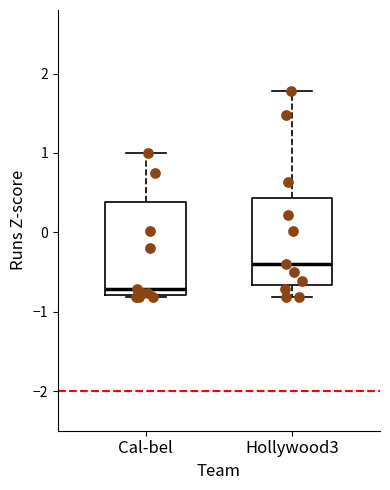

Reading left to right, read every box against the y-axis: the position of its median line, the range the box covers, and the ends of its whiskers. The values are not printed on the chart, so give them approximately, as read against the axis.

Cal-bel: median -0.7, box -0.8 to 0.4, whiskers -0.8 to 1.0
Hollywood3: median -0.4, box -0.7 to 0.4, whiskers -0.8 to 1.8